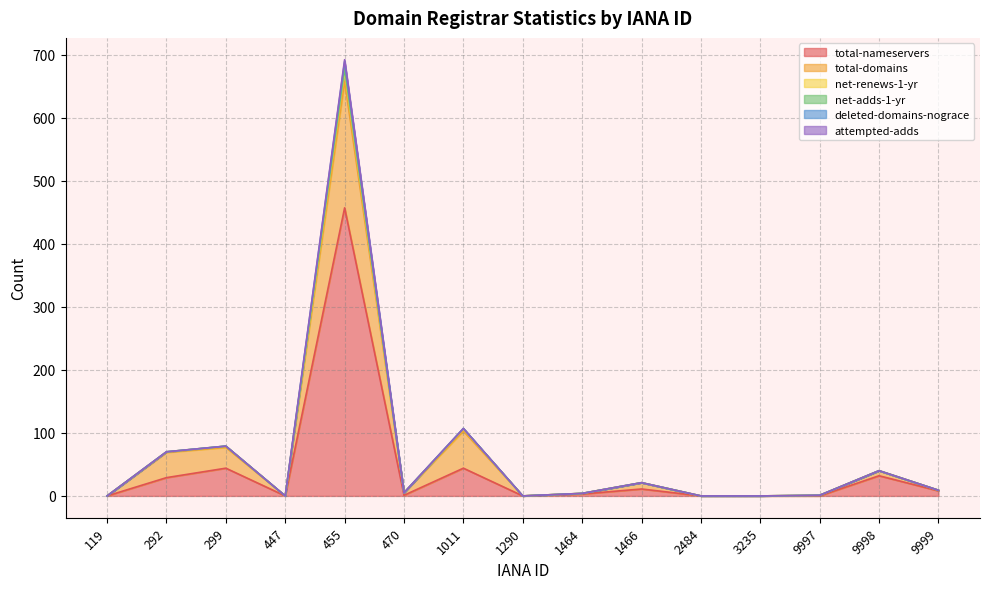

True or false: total-domains has more than 1 interior local peaks.

True